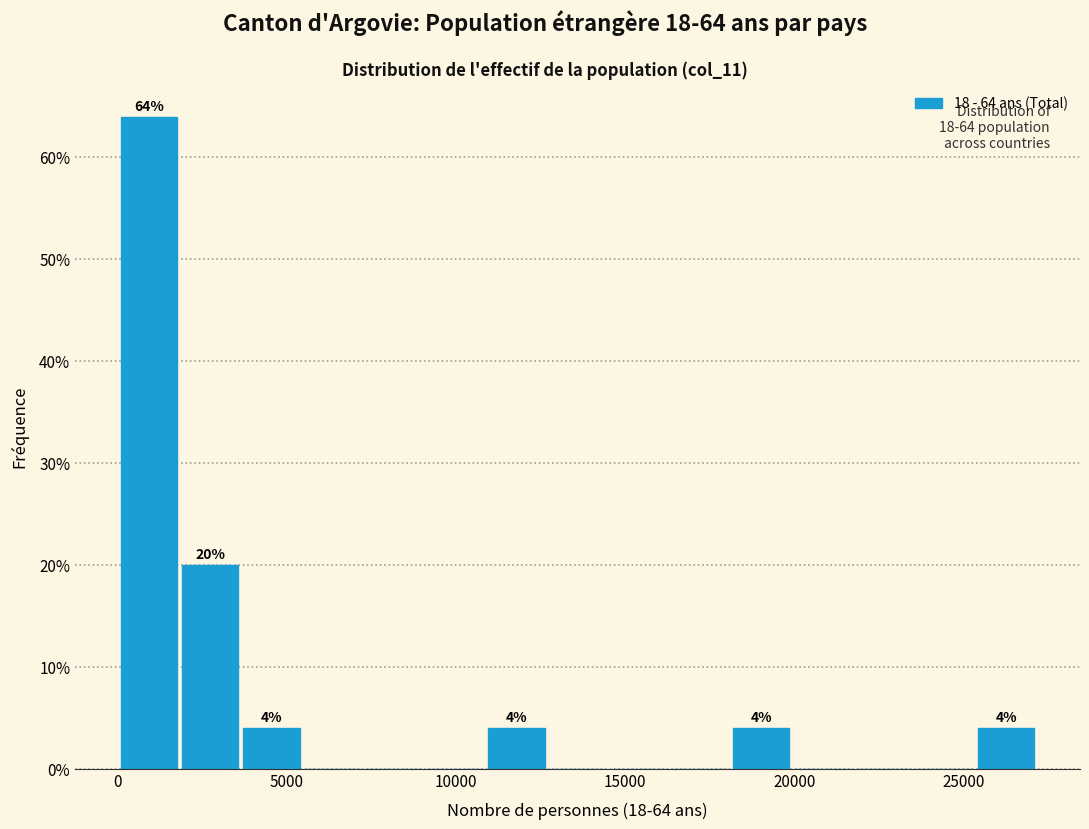

Around what value on the x-axis is the tallest bar? Give the approximate position of its centre, as read against the axis.

1000